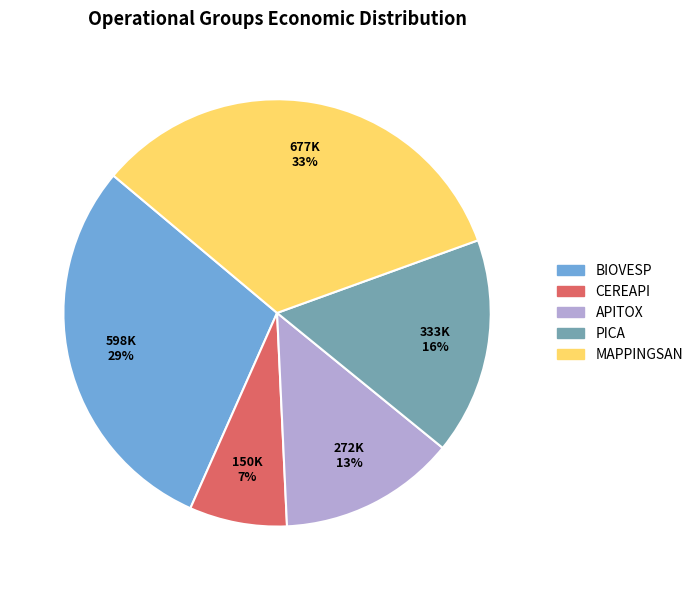

To the nearest percent, what is the average slice percentage?

20%